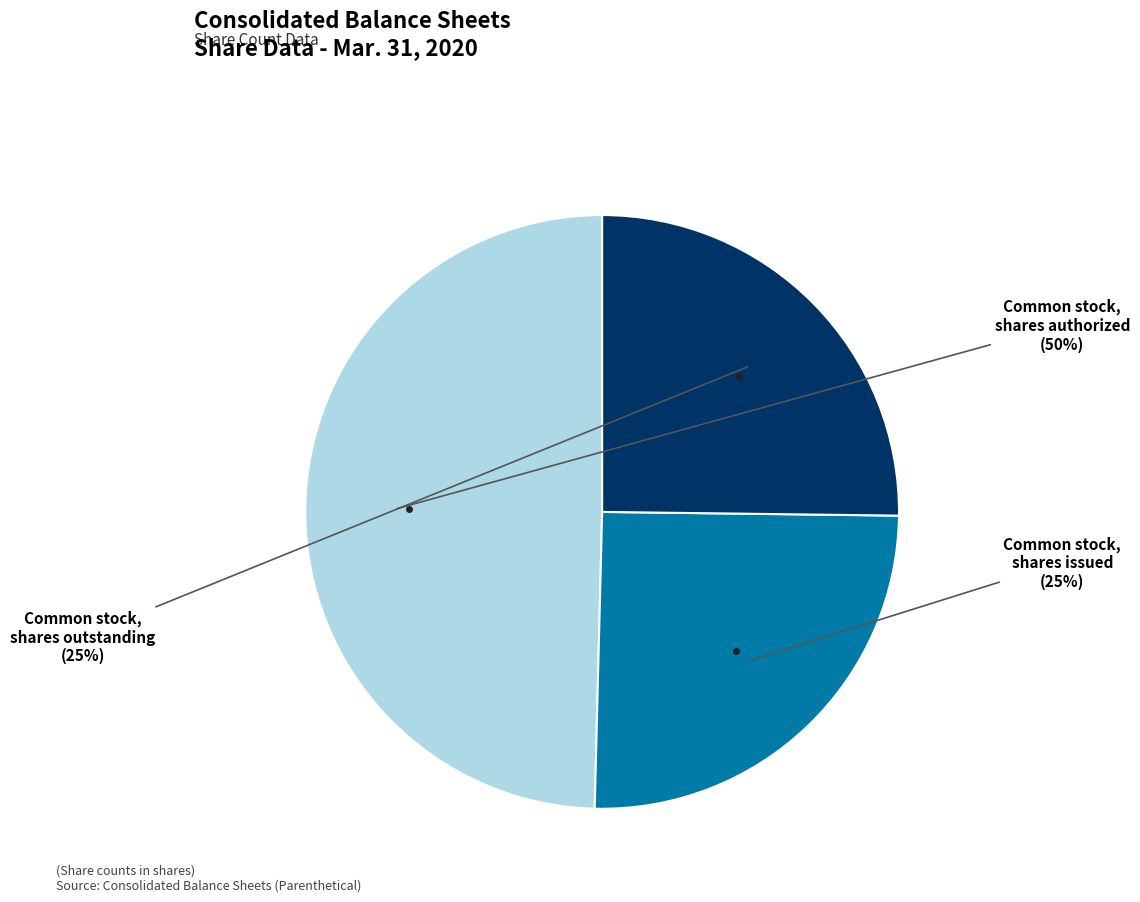

Is there a majority slice in this chart?

No